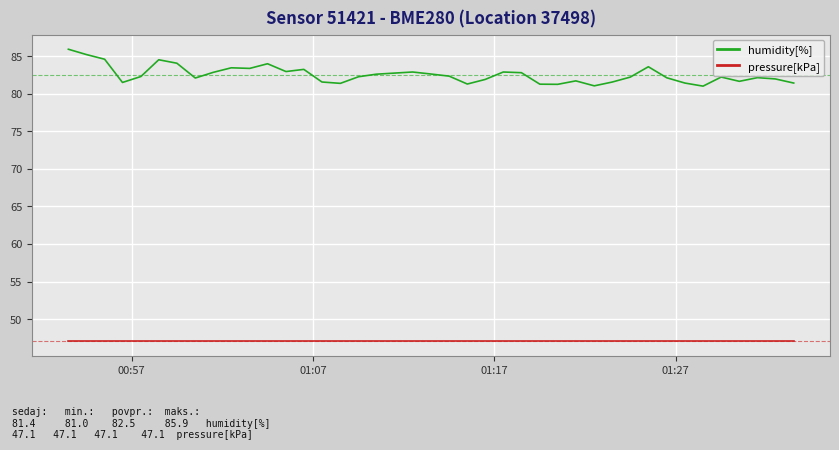

List the series in order of their overall mean, highest first.

humidity[%], pressure[kPa]